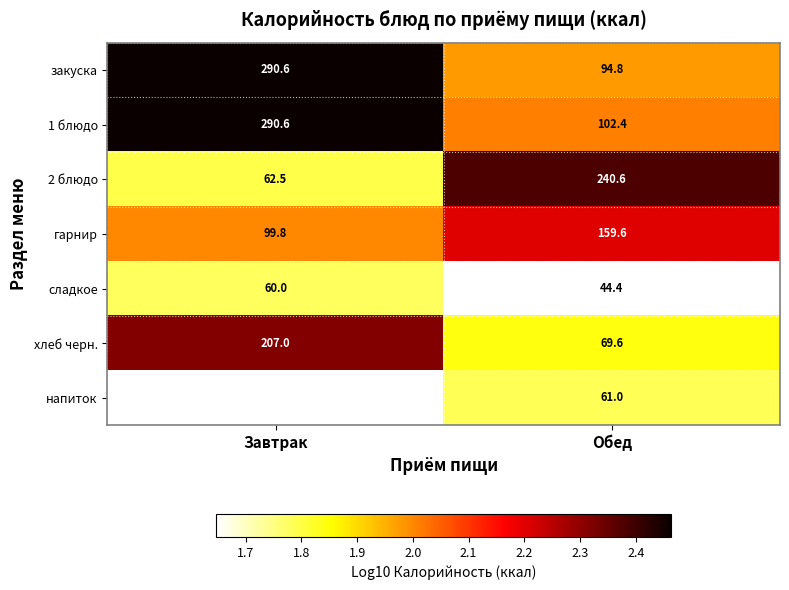

What is the maximum value shown in the chart?

2.5